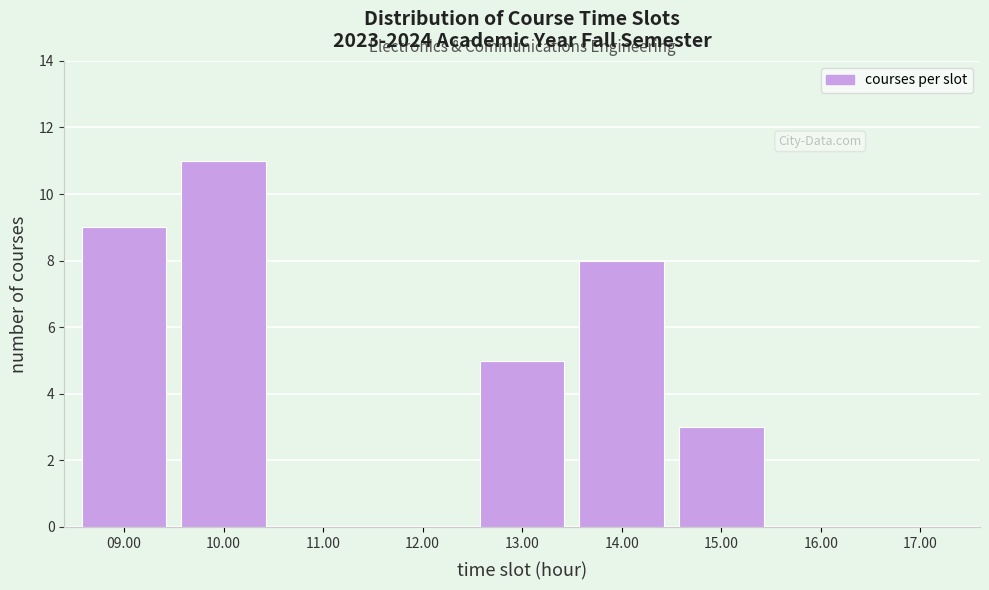

Reading right to left, transcribe all the data shown in this chart.

17.00=0	16.00=0	15.00=3	14.00=8	13.00=5	12.00=0	11.00=0	10.00=11	09.00=9